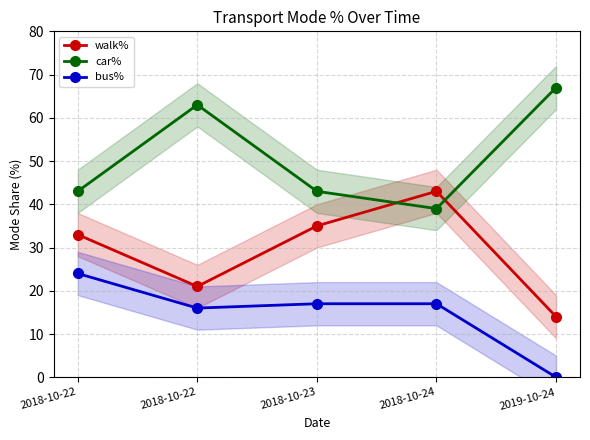

At which label does walk% reach its minimum?

2019-10-24